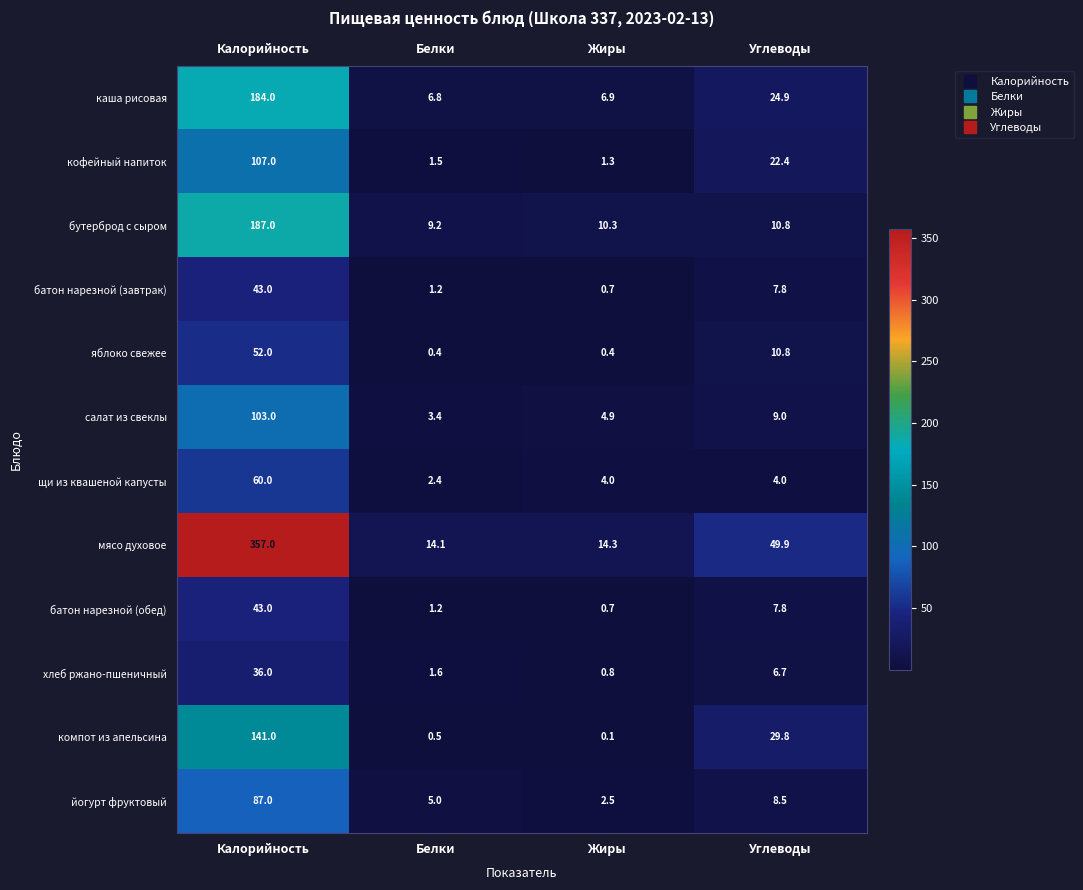

What is the smallest value displayed?

0.1